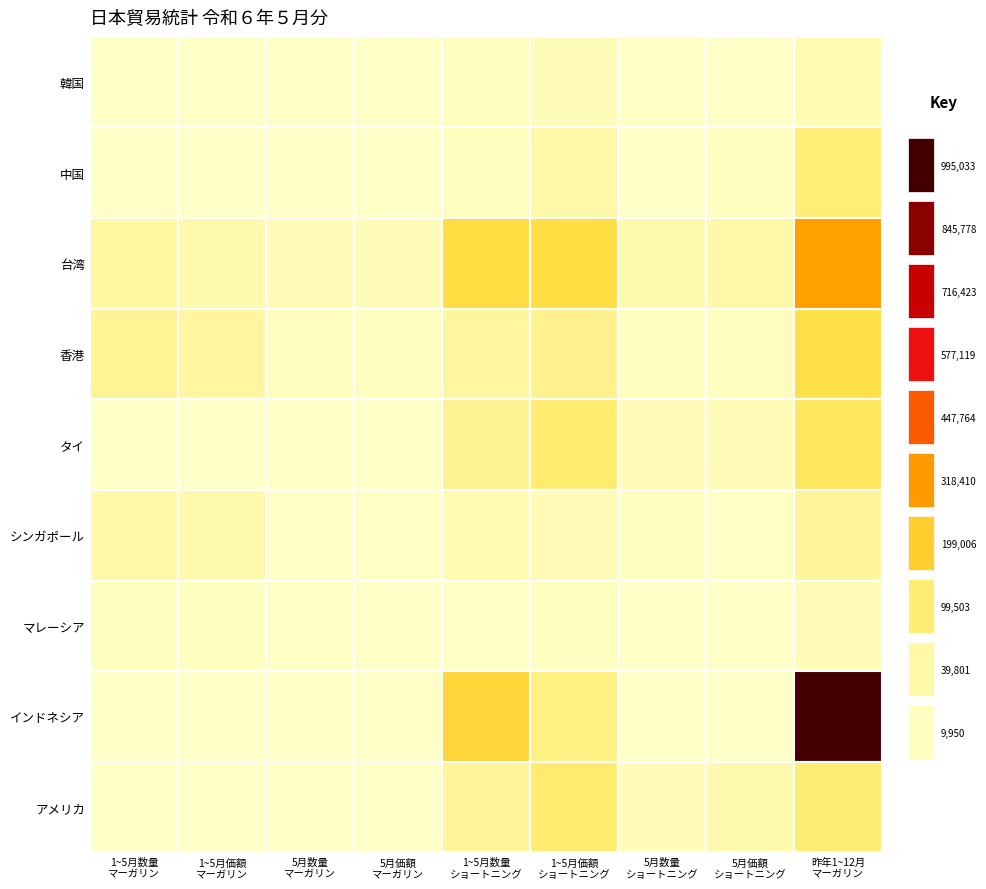

Is it true that ショートニング equals 7949 at 韓国?

True